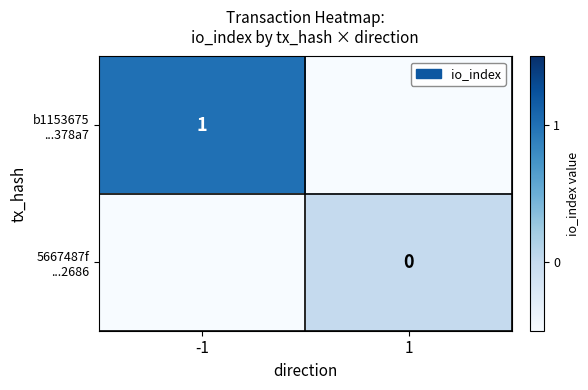

At which category is the sum across all series the highest?

-1